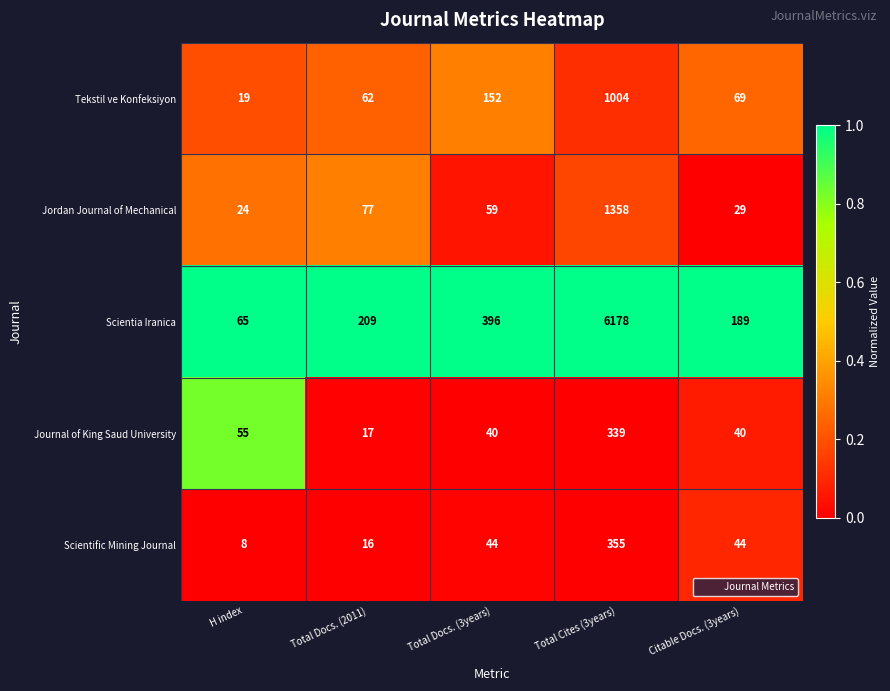

At Citable Docs. (3years), list the series in order from smallest to largest.

Jordan Journal of Mechanical, Journal of King Saud University, Scientific Mining Journal, Tekstil ve Konfeksiyon, Scientia Iranica